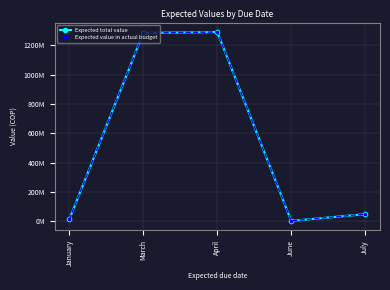

Is the value of Expected total value at April greater than the value of Expected value in actual budget at July?

Yes